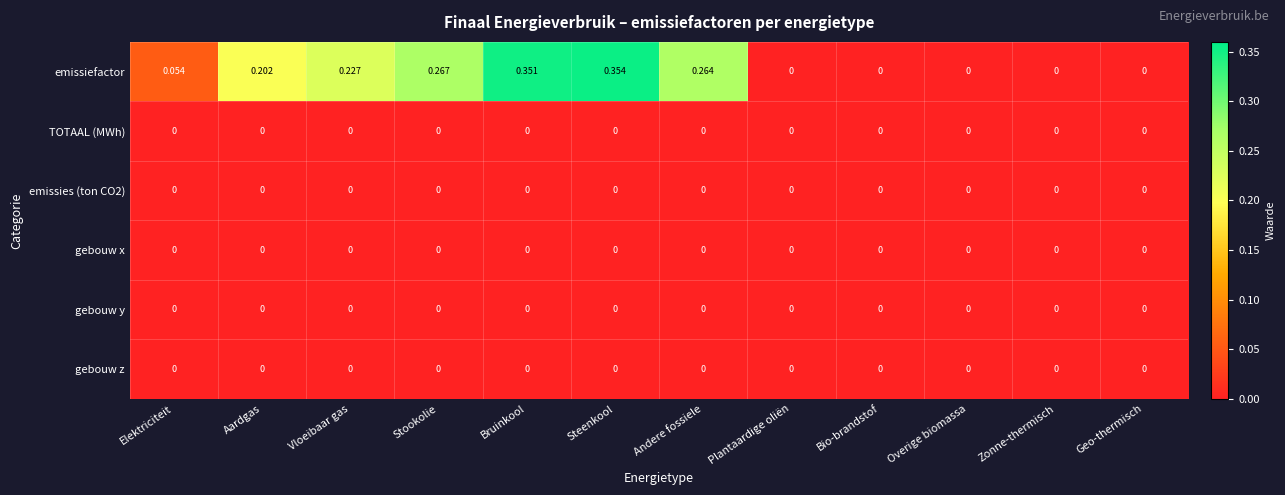

Which series changed the most between Vloeibaar gas and Geo-thermisch?

emissiefactor